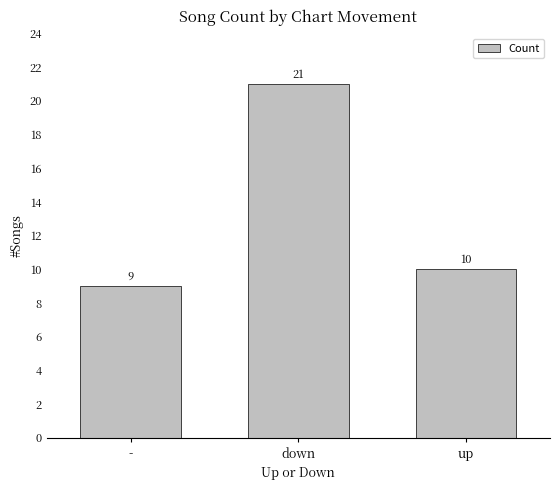

Which label corresponds to the largest value in the chart?

down